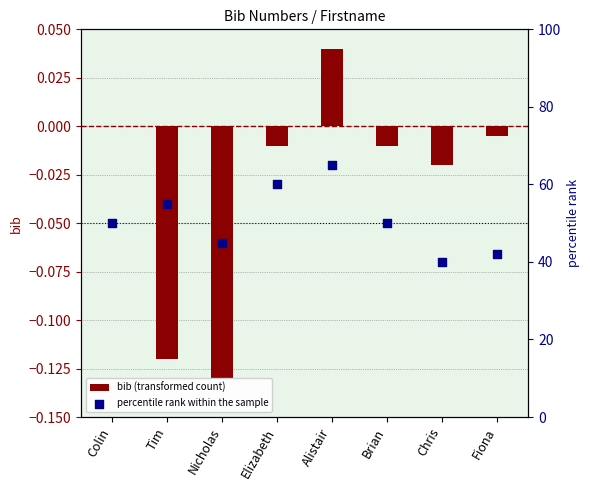

What are all the series names shown in the legend?

bib (transformed count), percentile rank within the sample